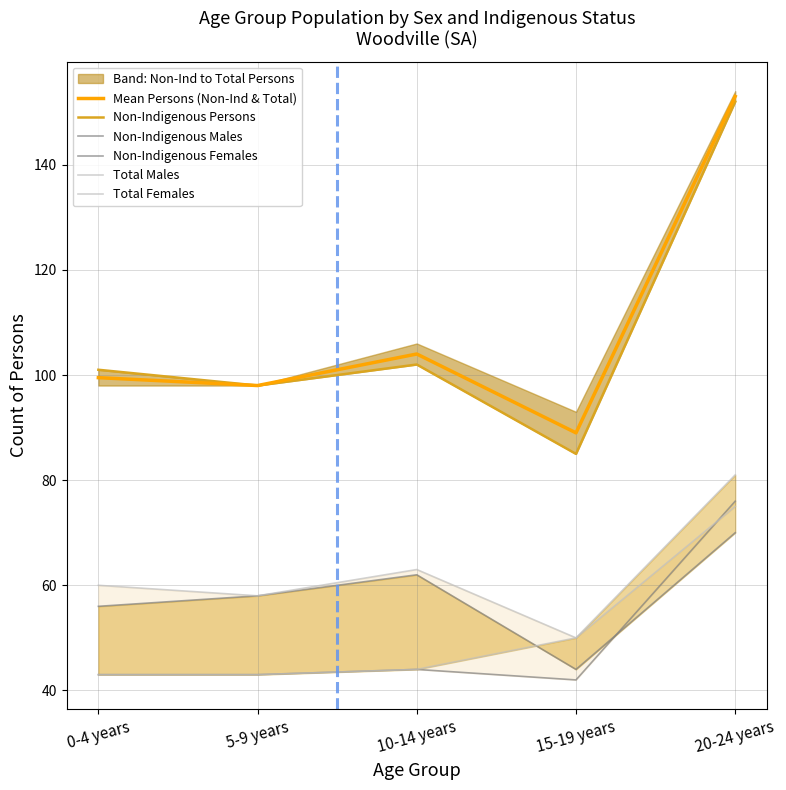

At which label does Non-Indigenous Females first exceed 58?

10-14 years